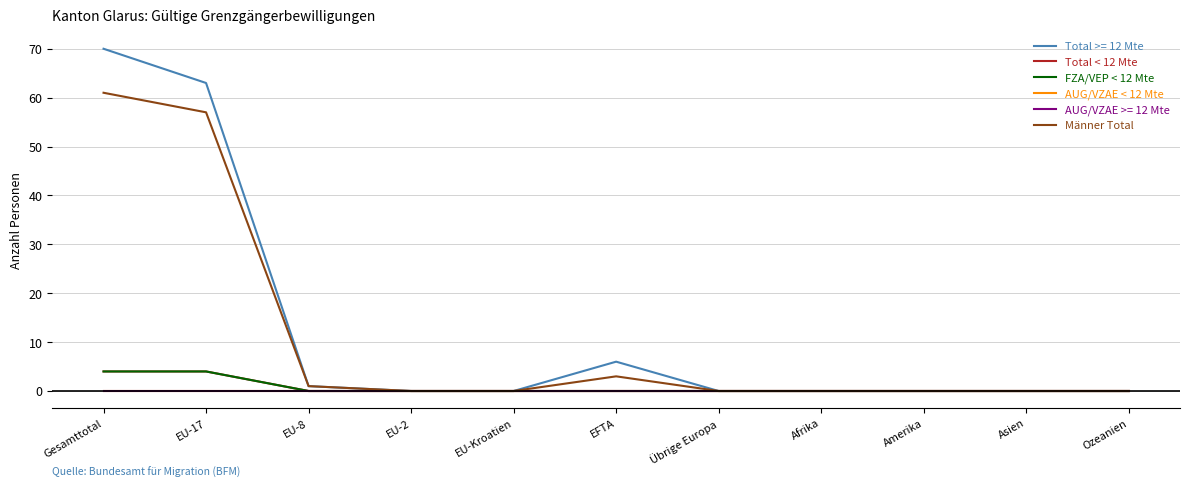

At which label does AUG/VZAE < 12 Mte reach its minimum?

Gesamttotal